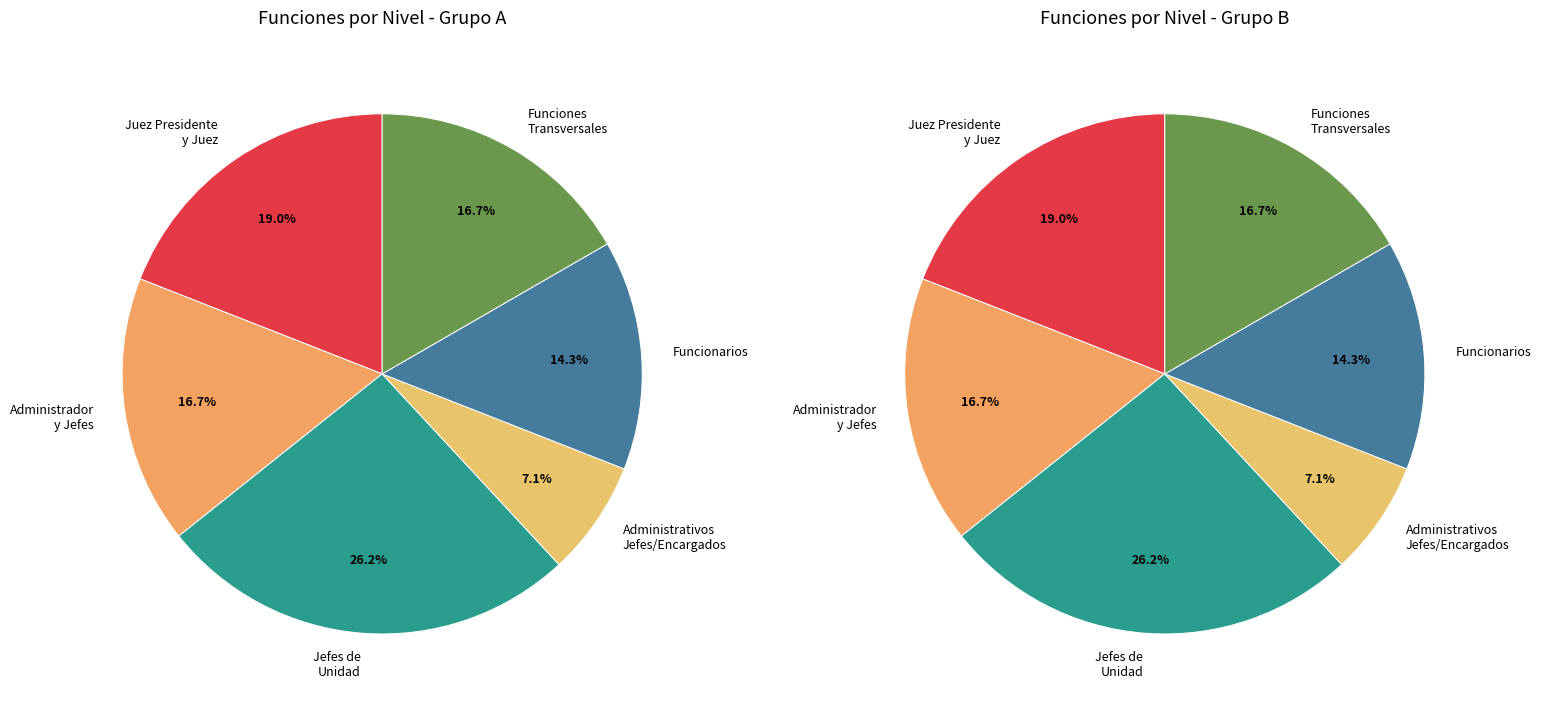

What is the change in value from ADMINISTRADOR Y JEFES DE UNIDAD to ADMINISTRATIVOS JEFES/ENCARGADOS/COORDINADORES?

-6